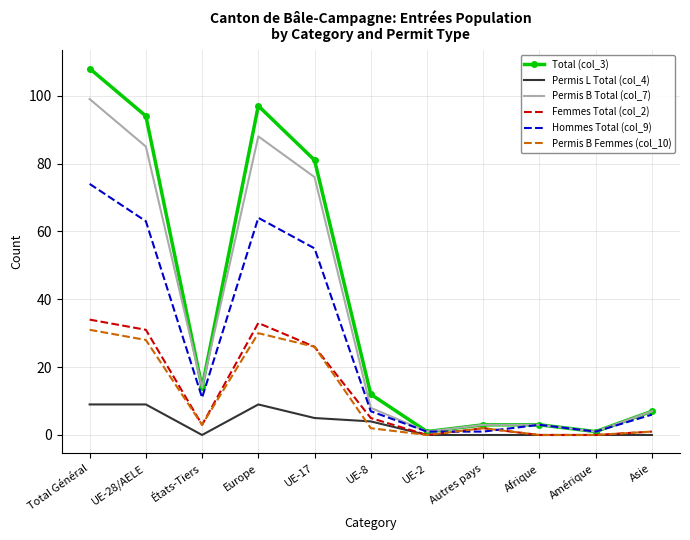

Which category has the highest value across all series?

Total Général